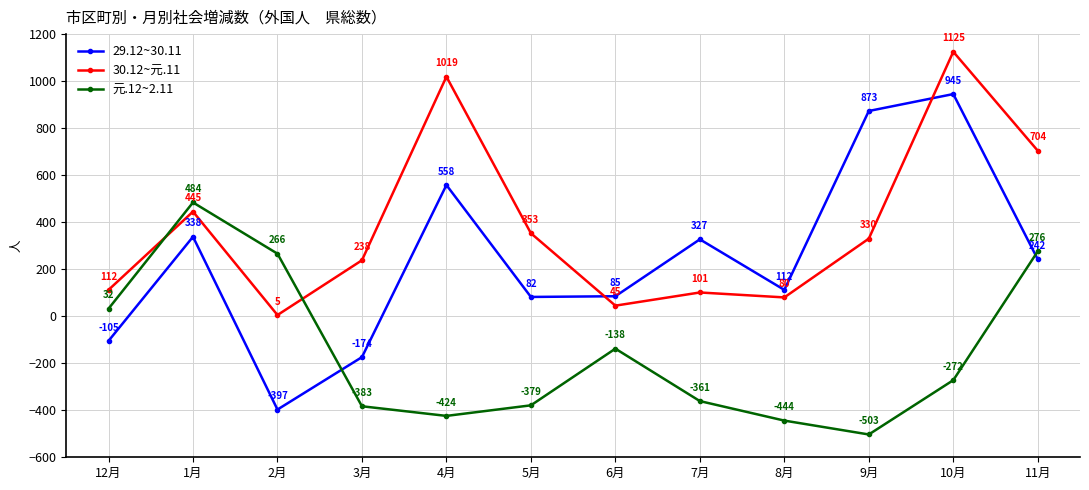

At which label does 29.12~30.11 first exceed 242?

1月